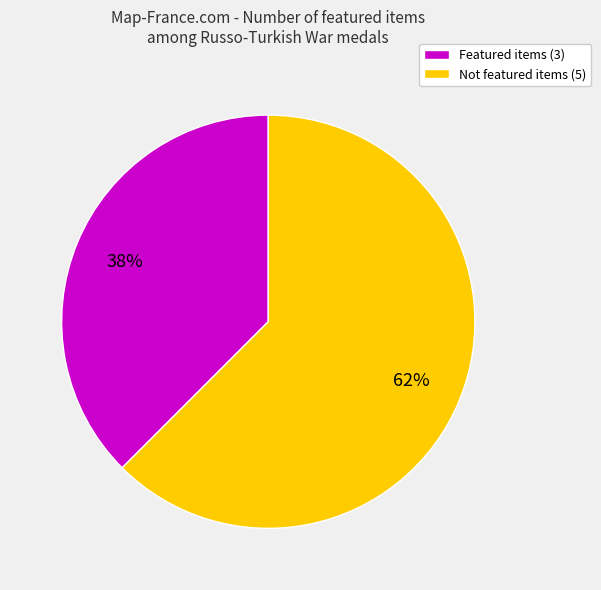

To the nearest percent, what is the average slice percentage?

50%